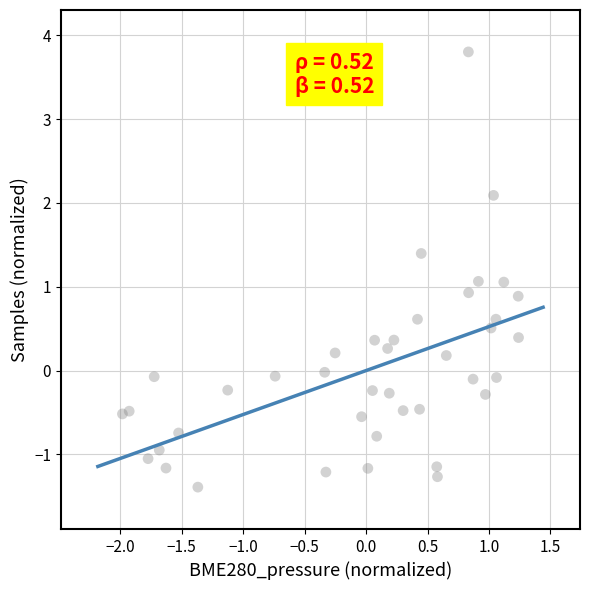

What is the range of X values (max minus min)?

3.2